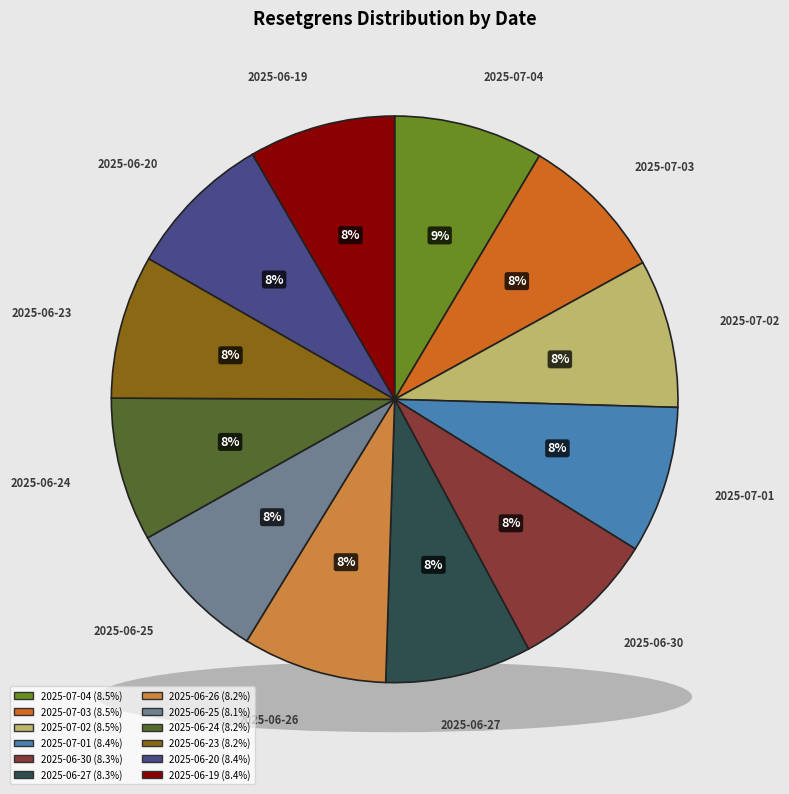

To the nearest percent, what portion does 2025-06-30 represent?

8%